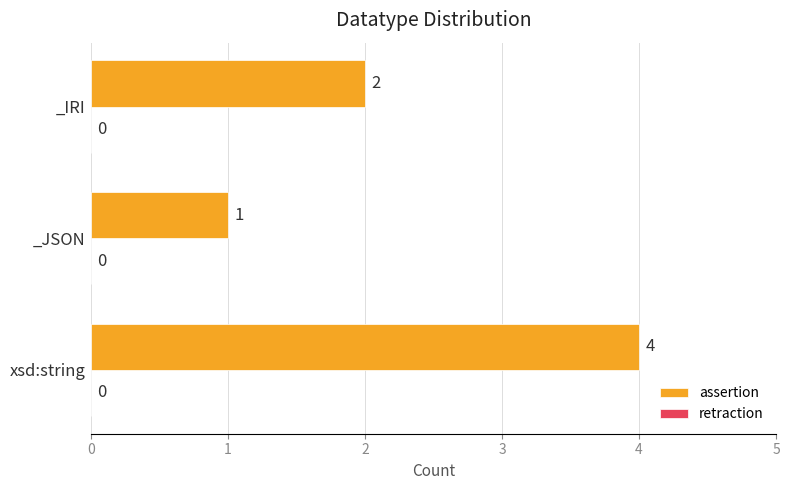

How many bars are there in total?

3